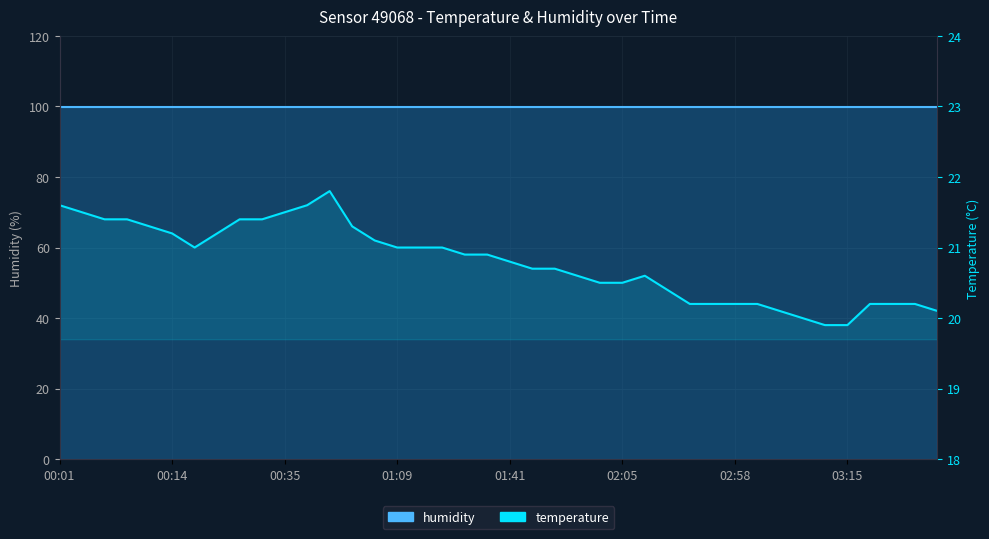

Reading left to right, extract all data points from this chart.

21.6	21.5	21.4	21.4	21.3	21.2	21.0	21.2	21.4	21.4	21.5	21.6	21.8	21.3	21.1	21.0	21.0	21.0	20.9	20.9	20.8	20.7	20.7	20.6	20.5	20.5	20.6	20.4	20.2	20.2	20.2	20.2	20.1	20.0	19.9	19.9	20.2	20.2	20.2	20.1